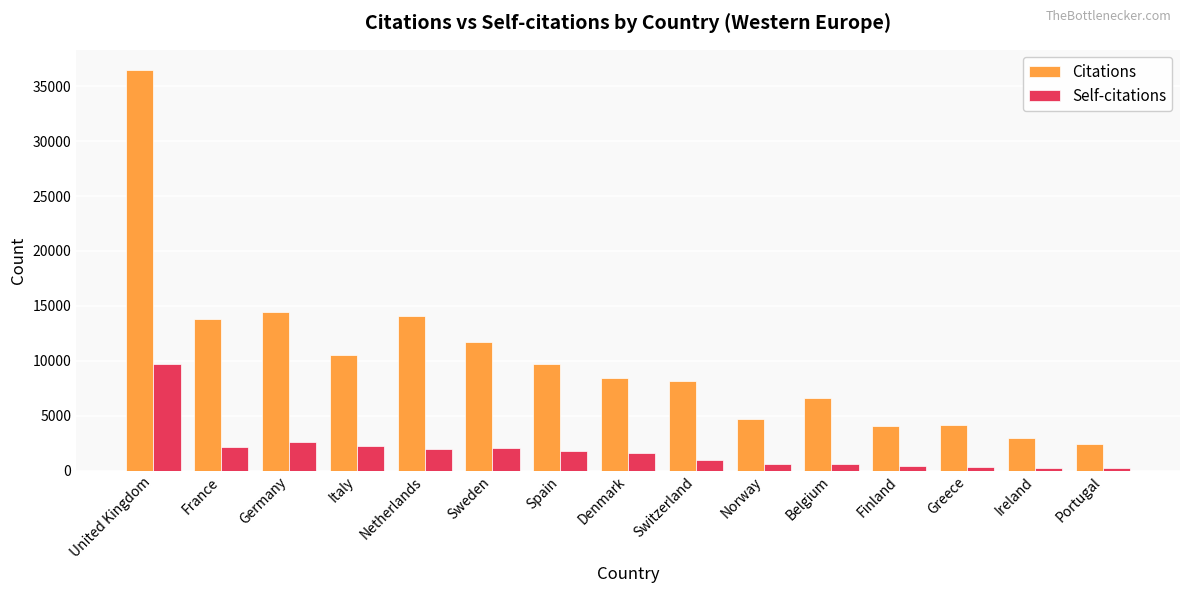

Which label corresponds to the largest value in the chart?

United Kingdom